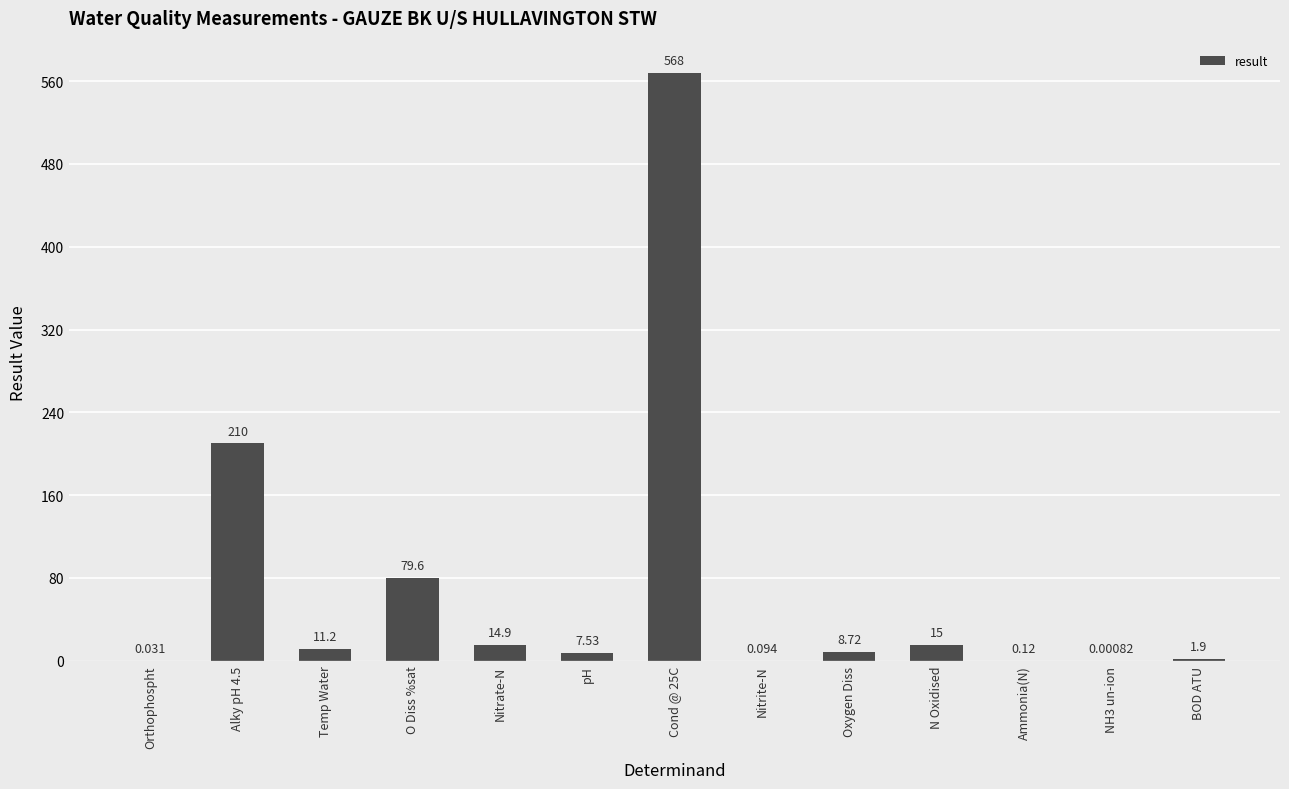

What position from the right is Oxygen Diss?

5